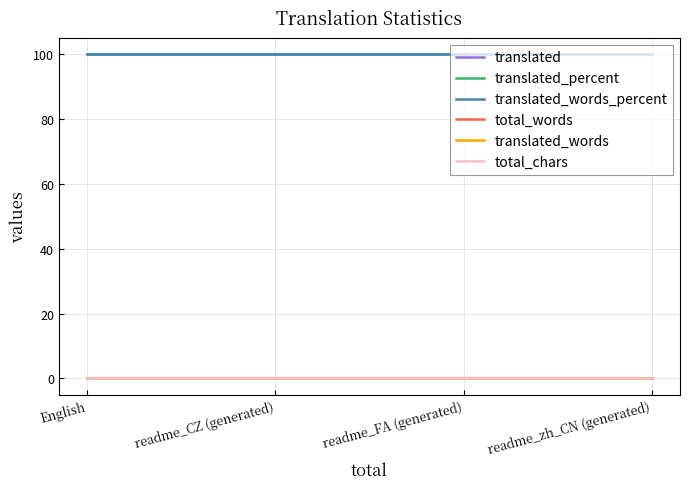

Does the chart have visible grid lines?

Yes